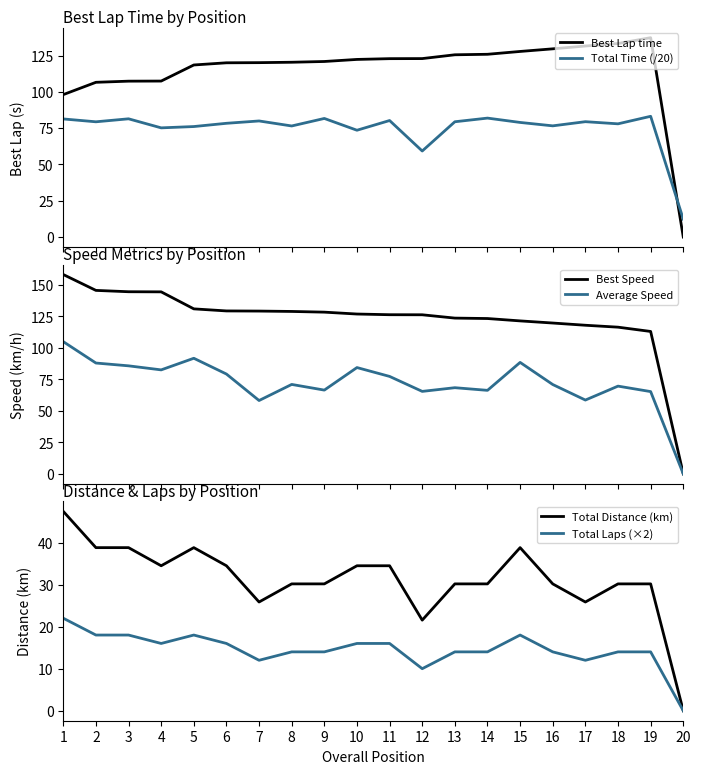

At 8, list the series in order from smallest to largest.

Total Laps (×2), Total Distance (km), Average Speed, Total Time (/20), Best Lap time, Best Speed